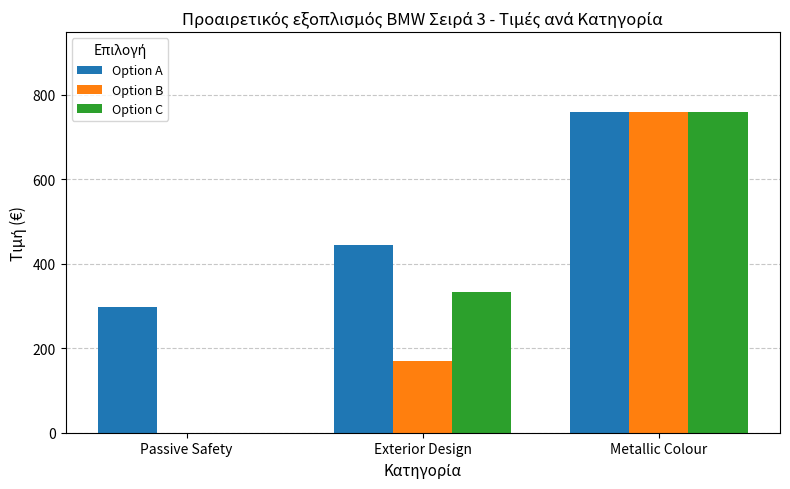

Where does the Option B series first go above 170?

Exterior Design